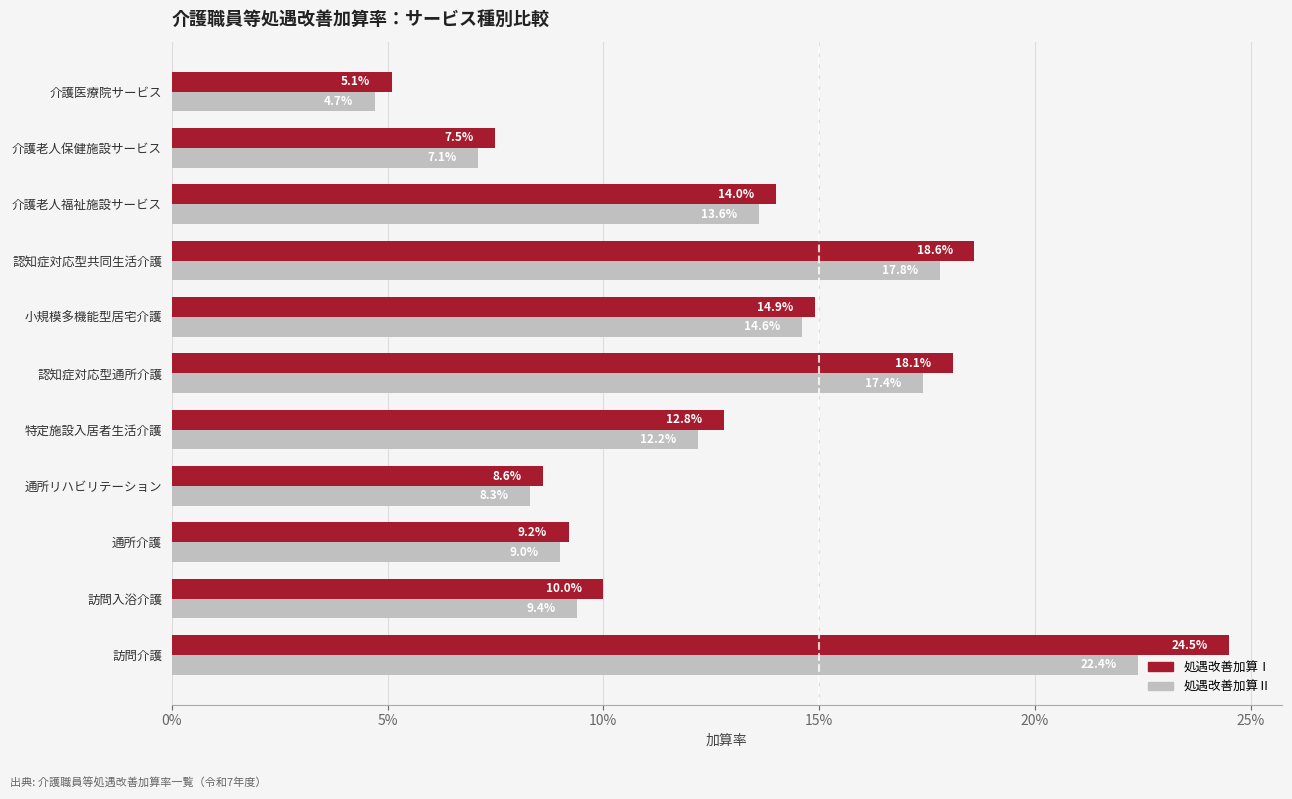

What are all the series names shown in the legend?

処遇改善加算Ⅰ, 処遇改善加算Ⅱ